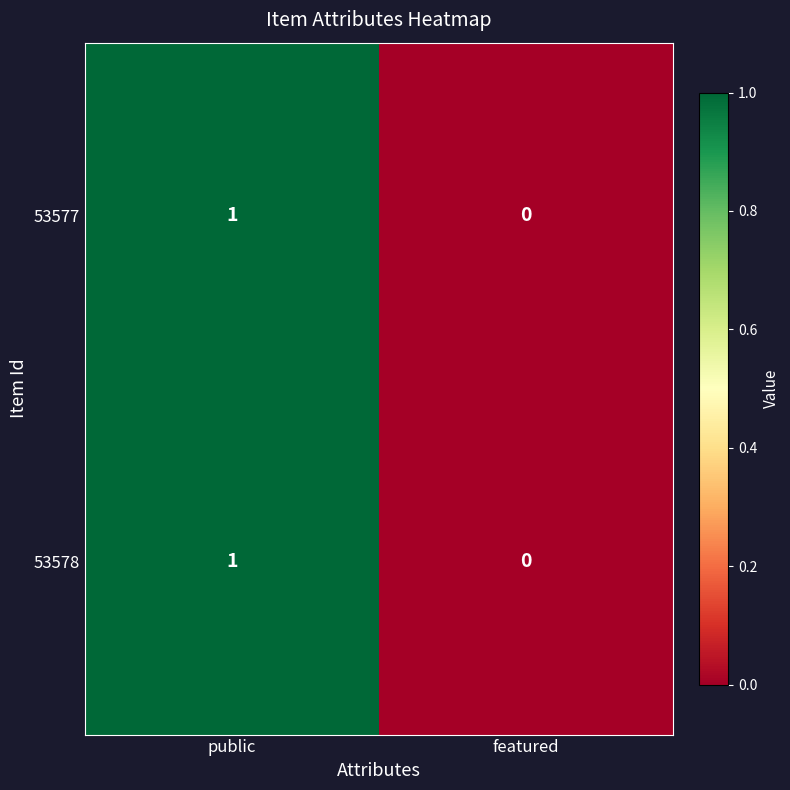

Rank the categories by 53577 value from lowest to highest.

featured, public